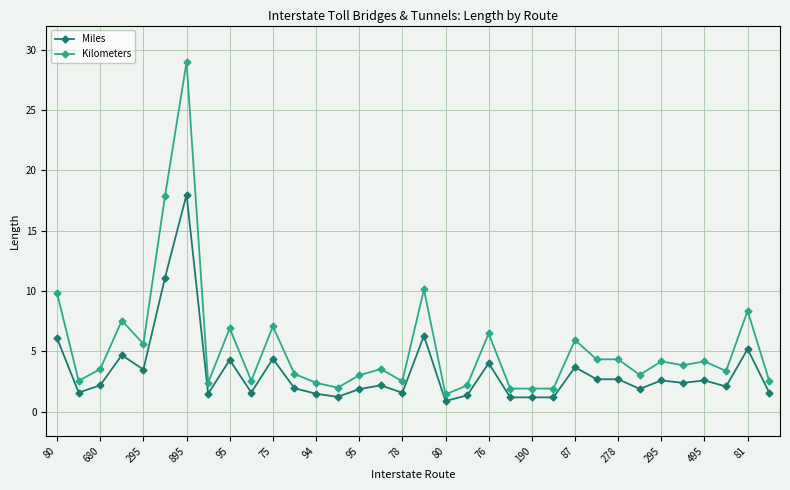

What is the lowest value of the Miles series?

0.9